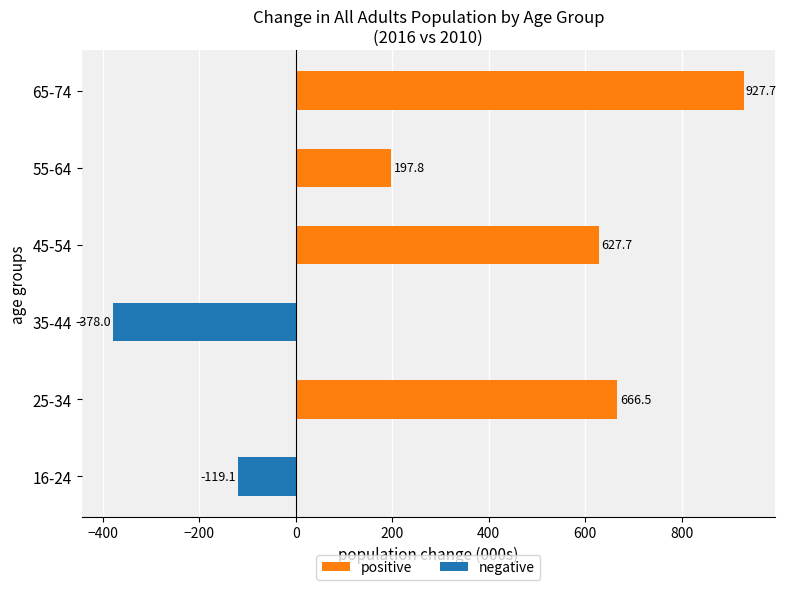

How many data points in positive are less than 627?

3